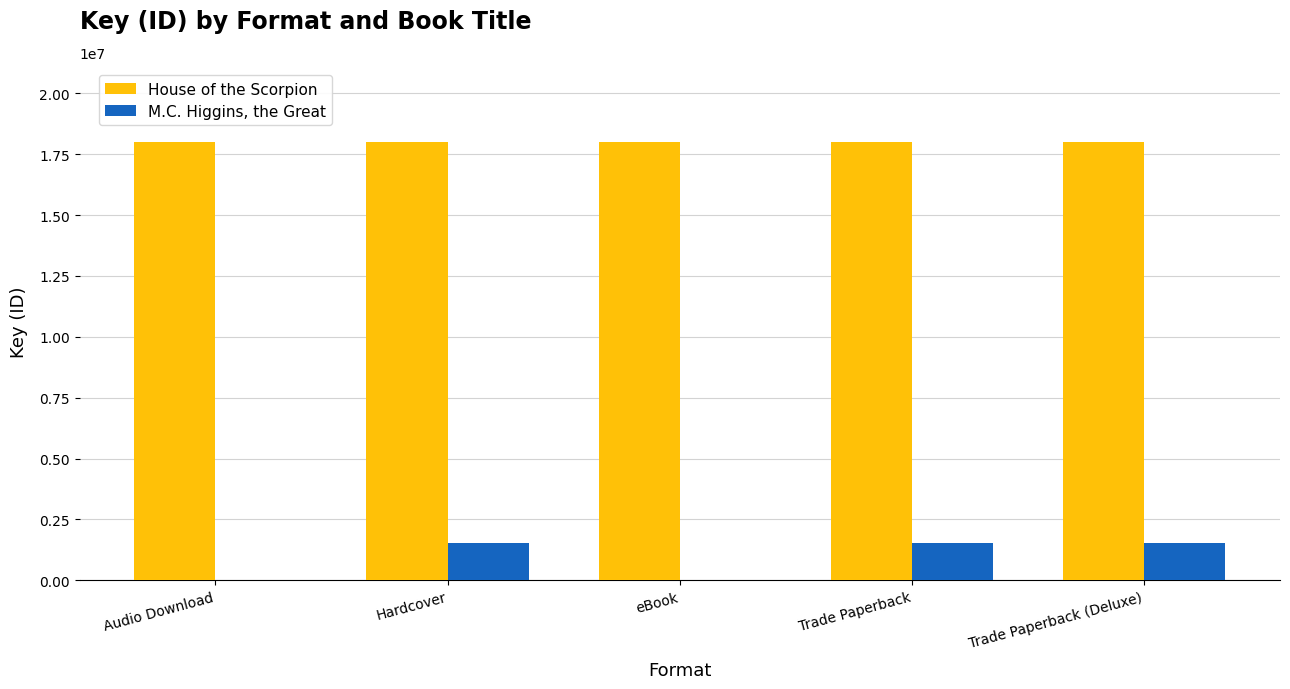

What is the sum of the M.C. Higgins, the Great values at Trade Paperback (Deluxe) and Audio Download?

1523267